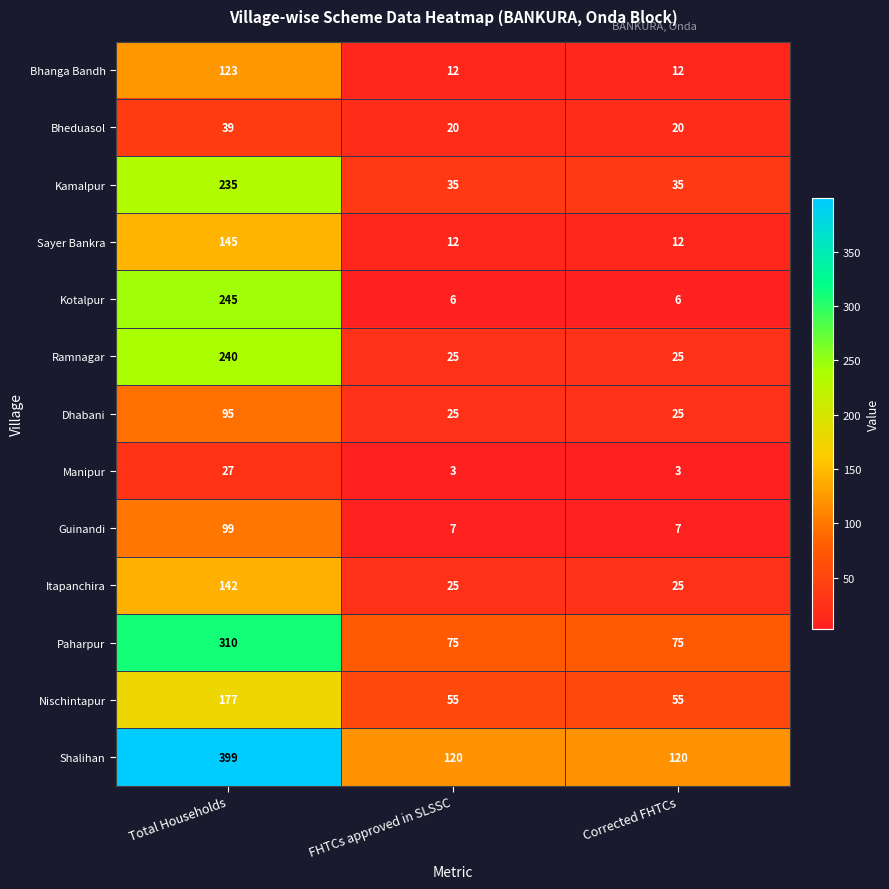

What value does the Dhabani series have at Total Households, to the nearest 5?

95